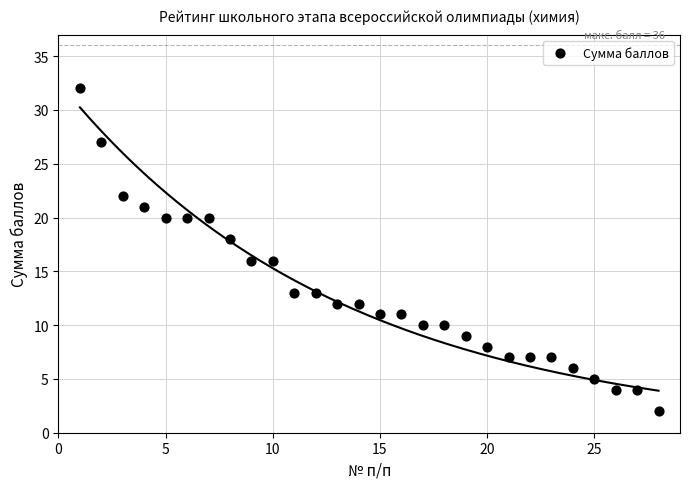

What is the range of X values (max minus min)?

27